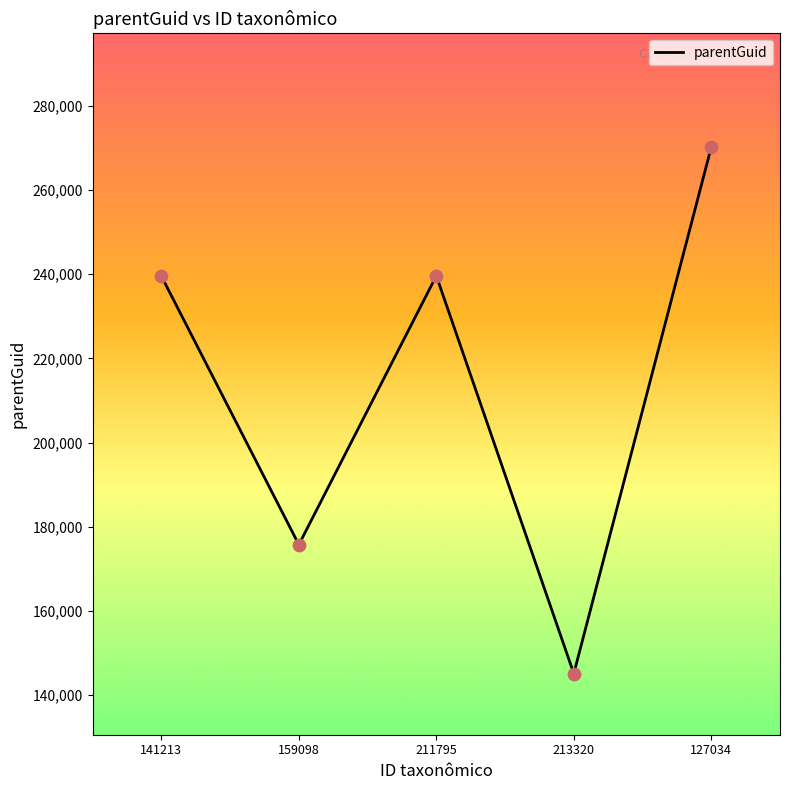

Which has a higher value, 127034 or 211795?

127034